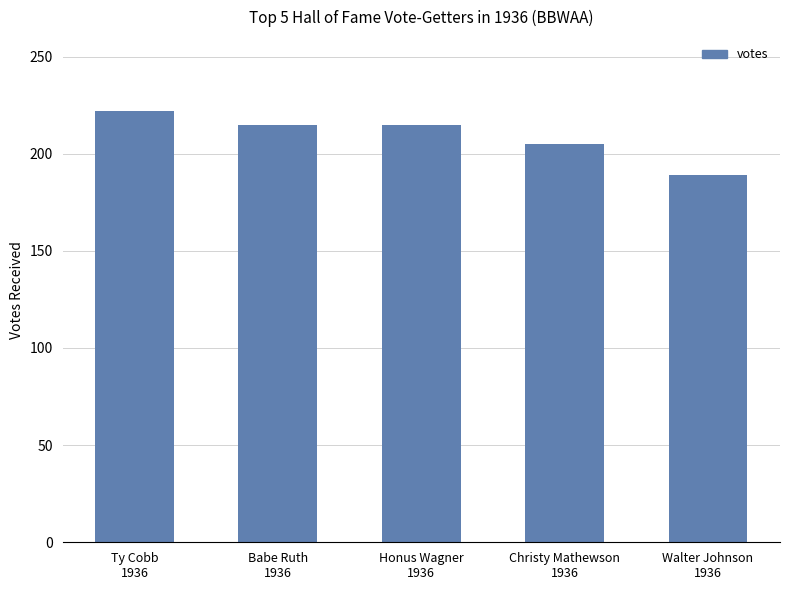

Read the value at Walter Johnson
1936, to the nearest 10.

190